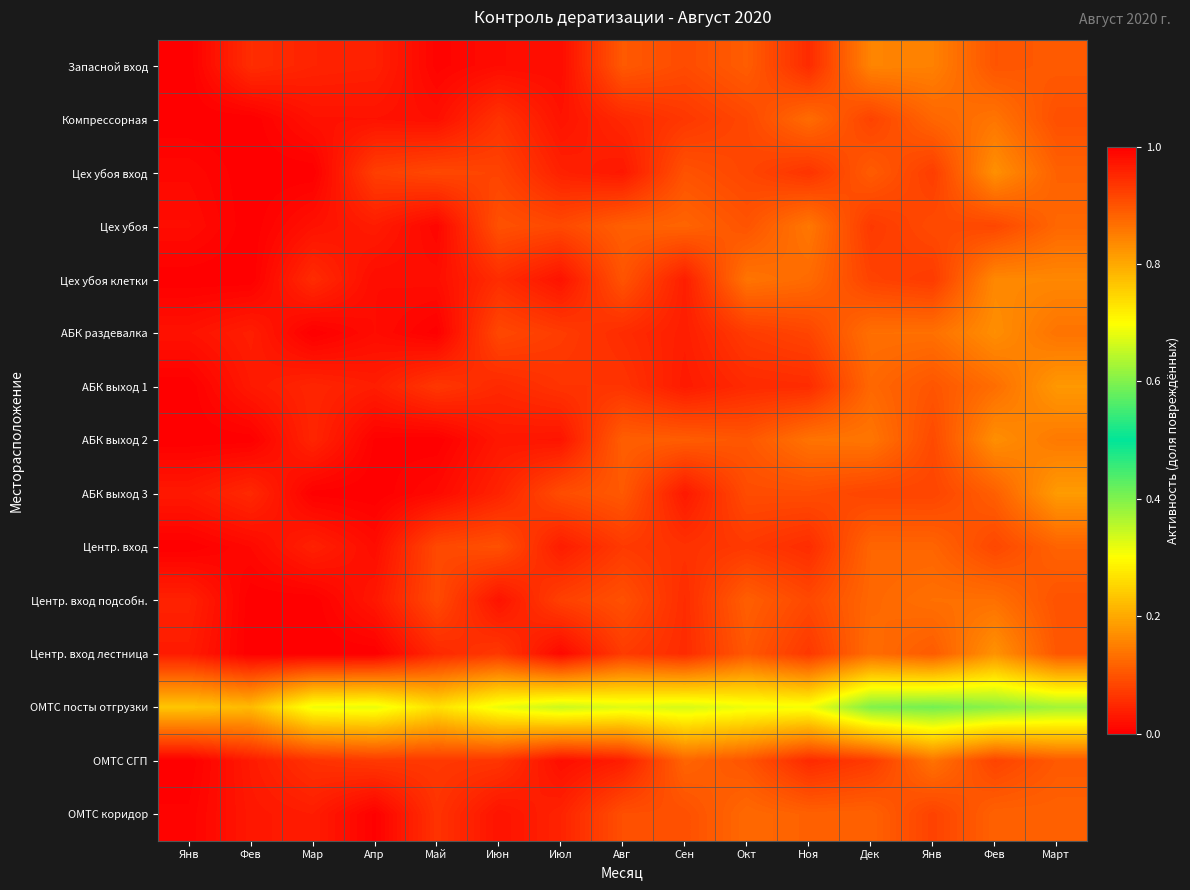

What is the total value across all series at Авг?

1.4